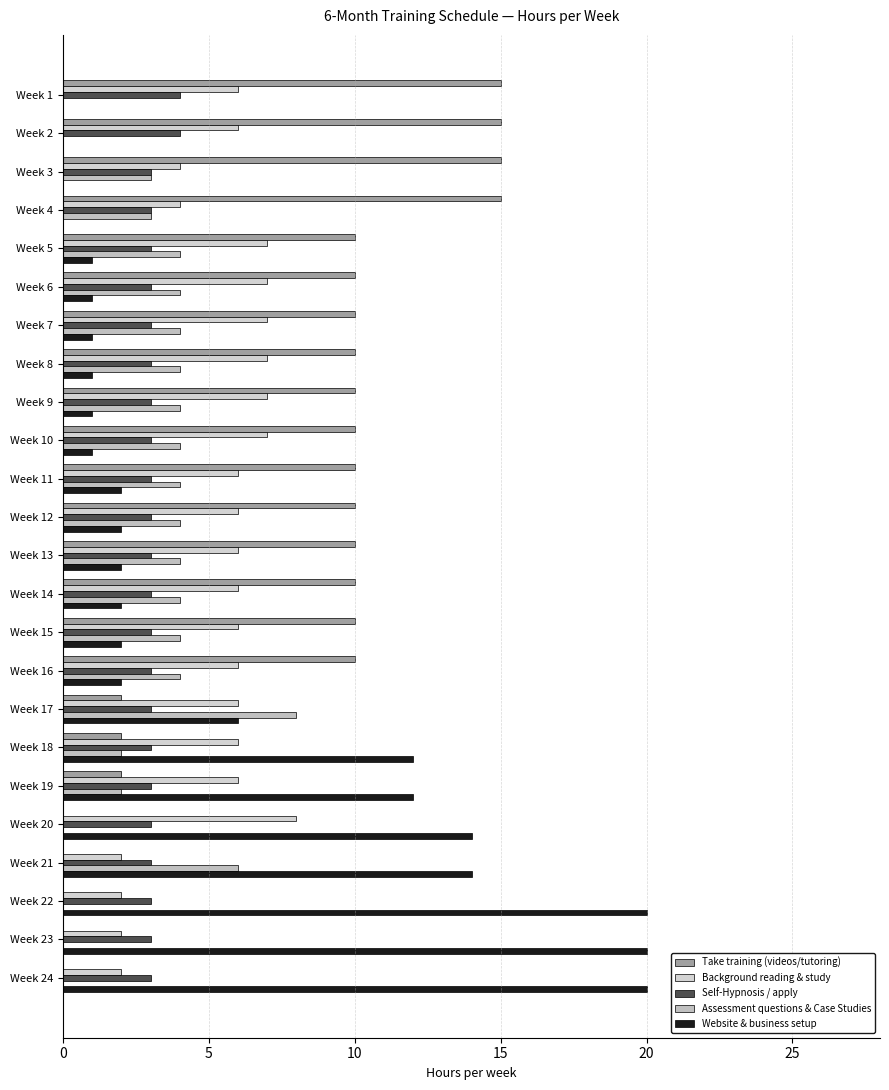

What is the difference between the maximum and minimum values in the Website & business setup series?

20